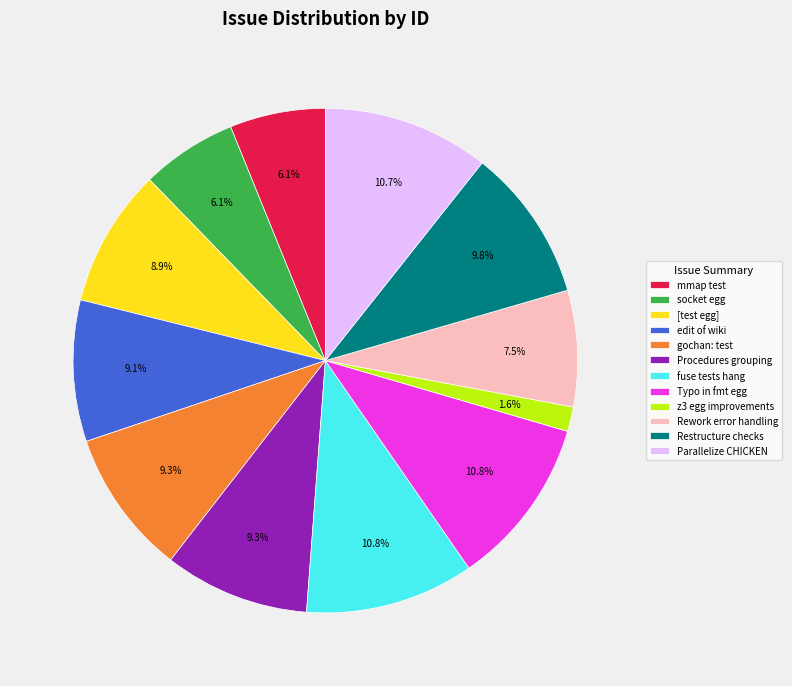

Combined, do Procedures grouping and Parallelize CHICKEN account for over 50%?

No